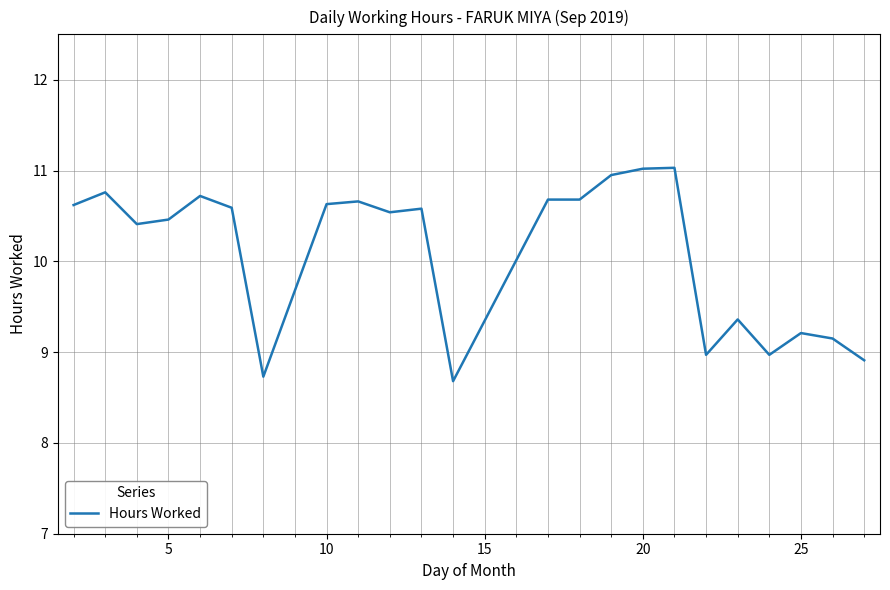

What is the smallest value displayed?

8.7